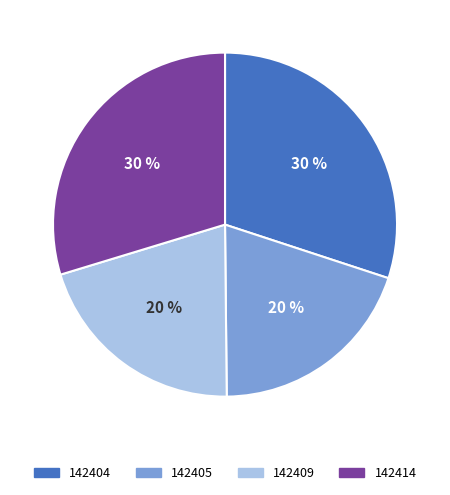

Is the sum of 142409 and 142405 greater than half?

No